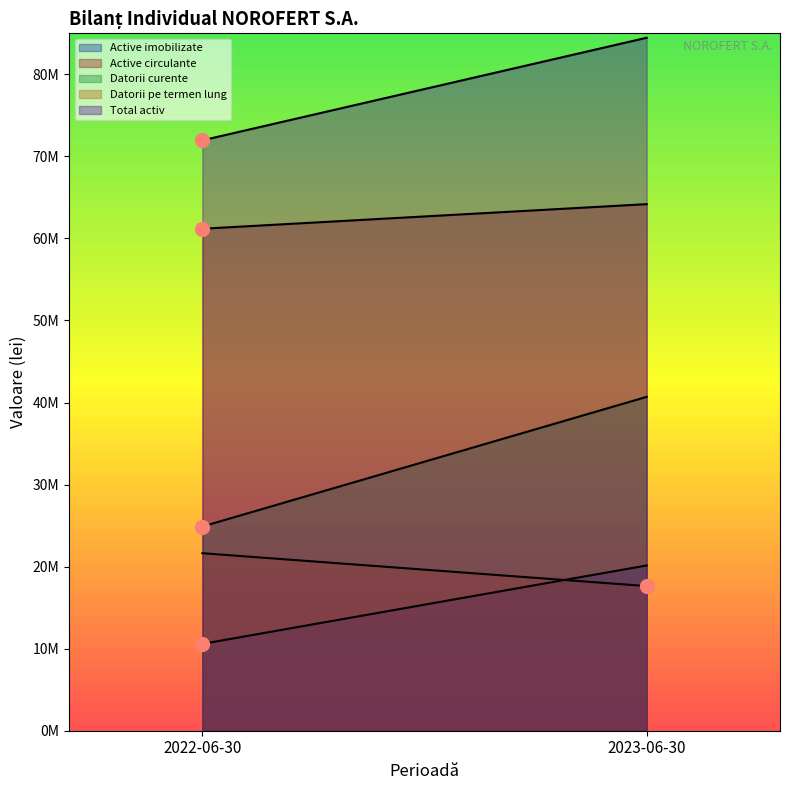

Reading right to left, transcribe all the data shown in this chart.

Active imobilizate: 2023-06-30=20141992	2022-06-30=10584892
Active circulante: 2023-06-30=64180898	2022-06-30=61183582
Datorii curente: 2023-06-30=40693457	2022-06-30=24887185
Datorii pe termen lung: 2023-06-30=17627304	2022-06-30=21636937
Total activ: 2023-06-30=84462995	2022-06-30=71958373